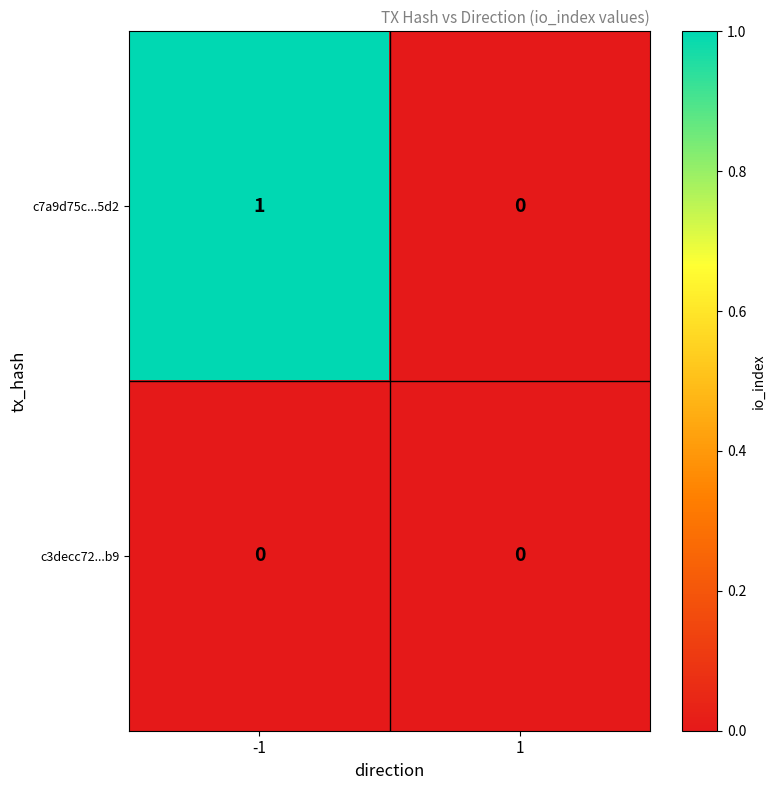

Which series changed the most between -1 and 1?

c7a9d75c...5d2